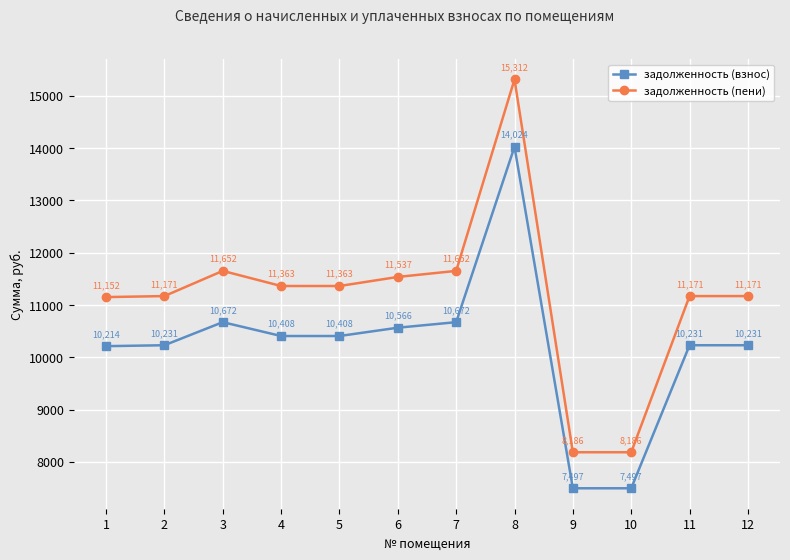

Is the value of задолженность (взнос) at 11 greater than the value of задолженность (пени) at 3?

No